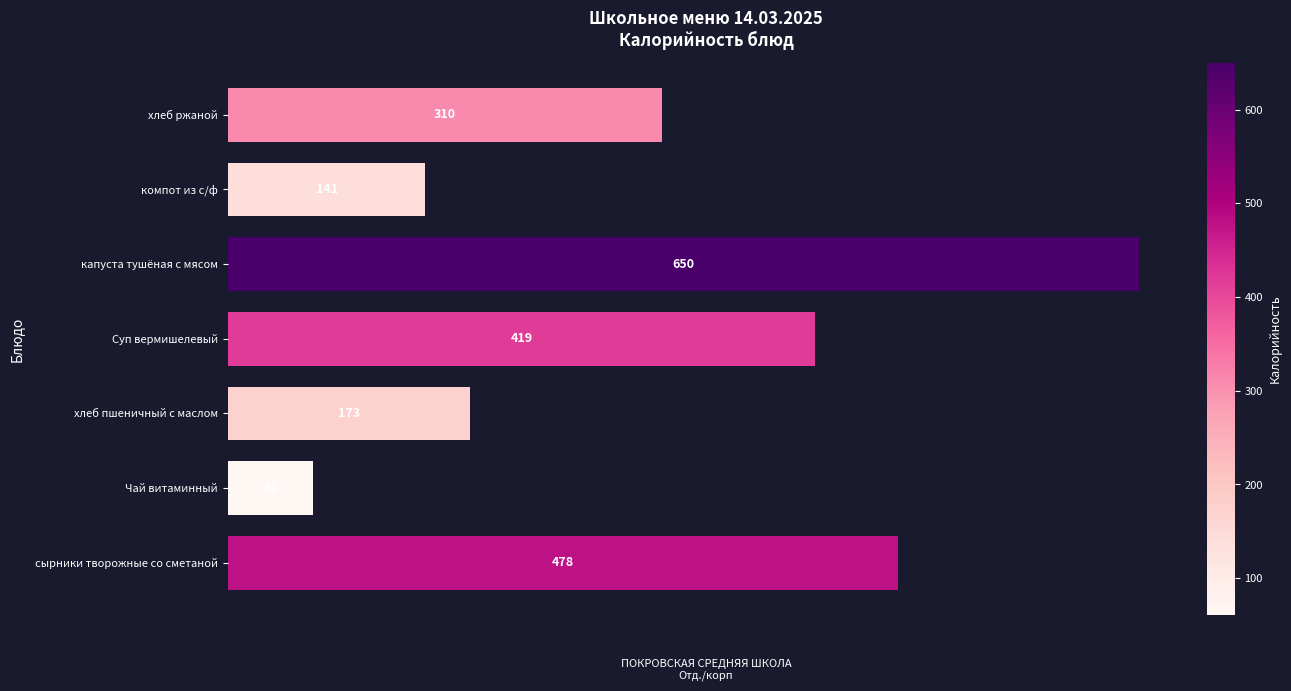

What is the ratio of the value at сырники творожные со сметаной to the value at хлеб ржаной?

1.5